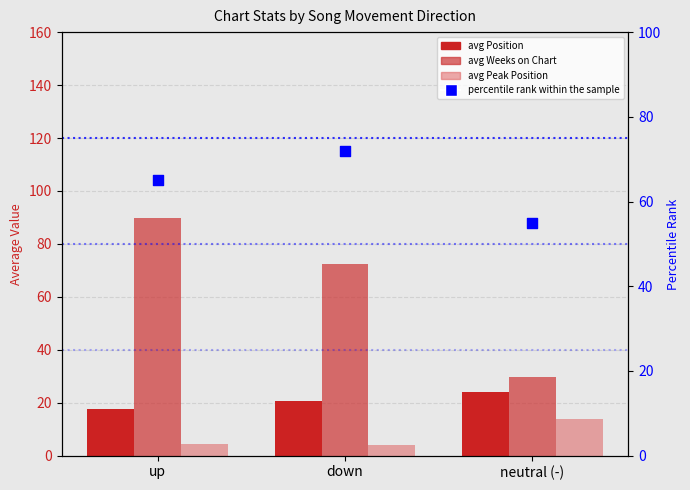

Which series reaches the minimum Y coordinate?

avg Peak Position